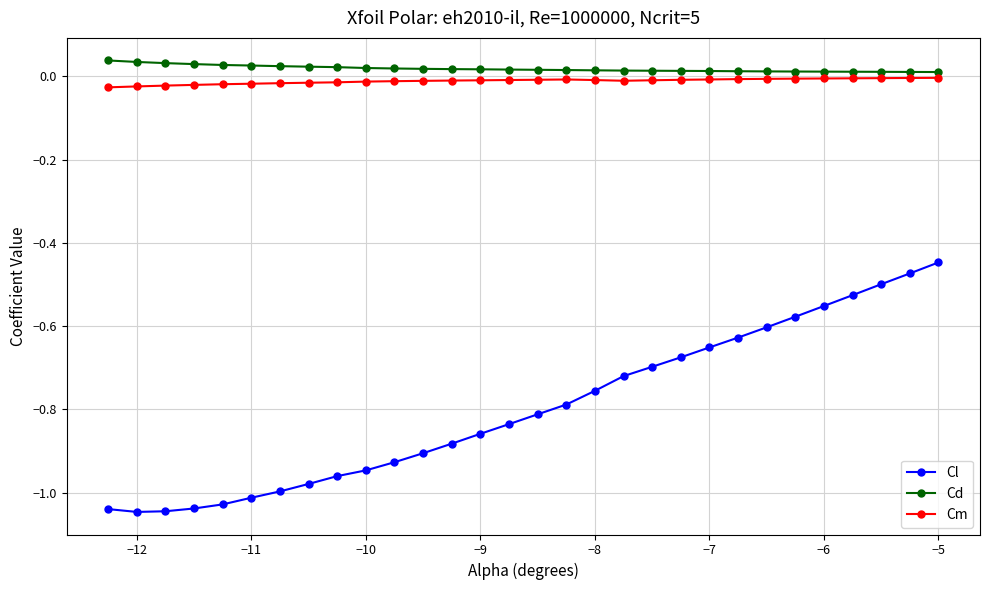

Which series has the largest range (max minus min)?

Cl